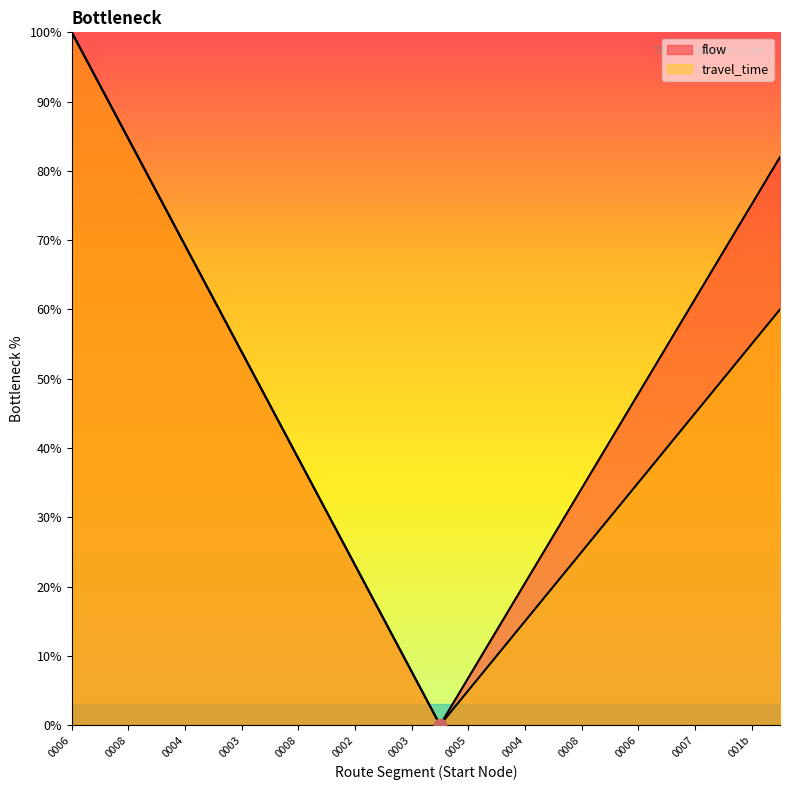

Which series has the largest Y range (max minus min)?

flow